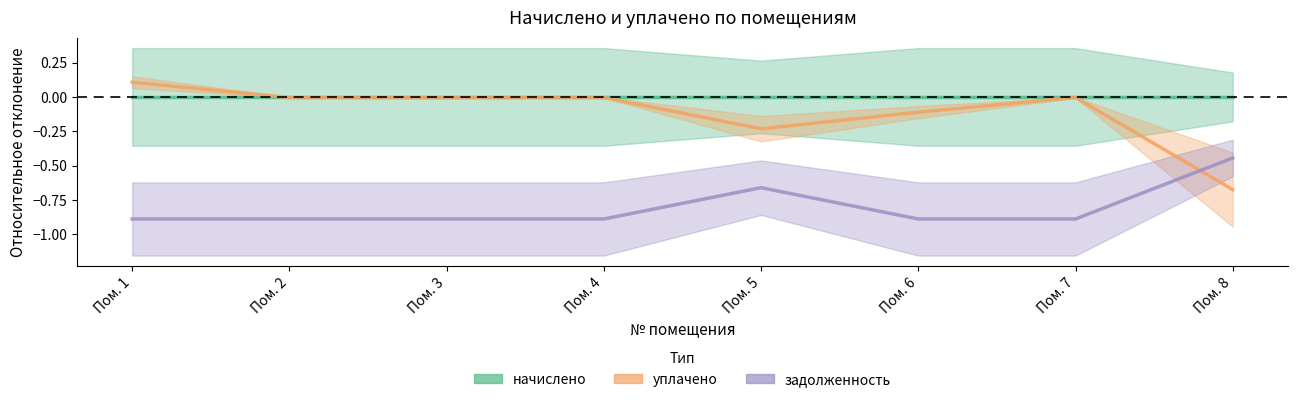

True or false: начислено has more than 0 interior local peaks.

False